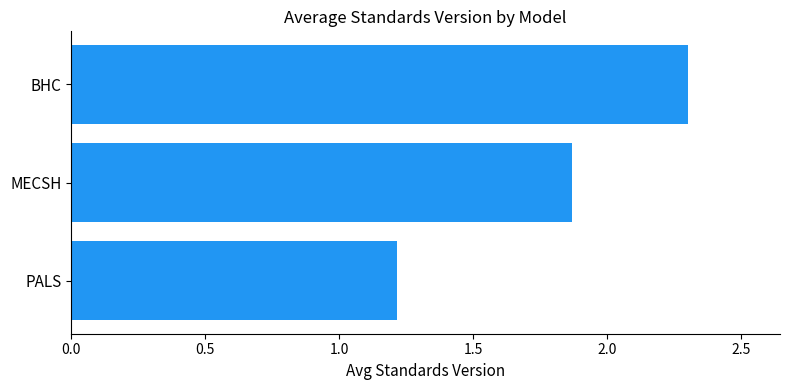

What is the smallest value displayed?

1.2